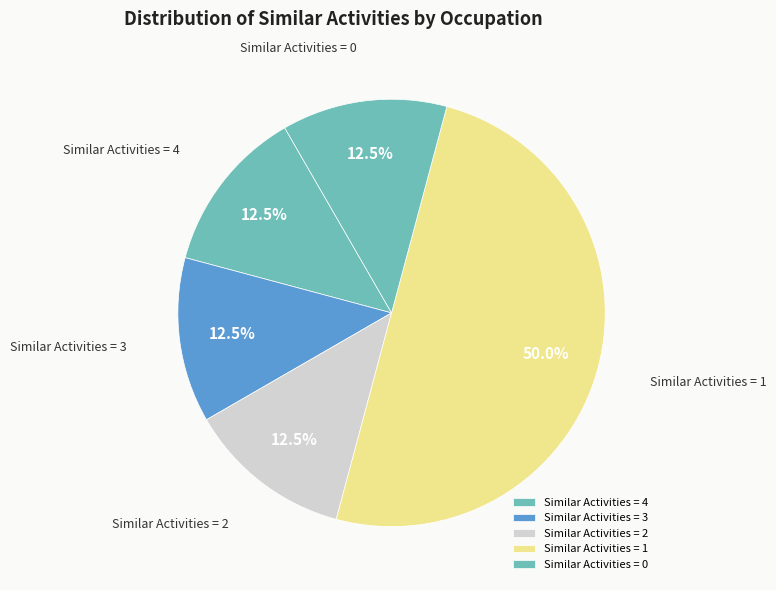

Which has a higher value, Similar Activities = 4 or Similar Activities = 1?

Similar Activities = 1